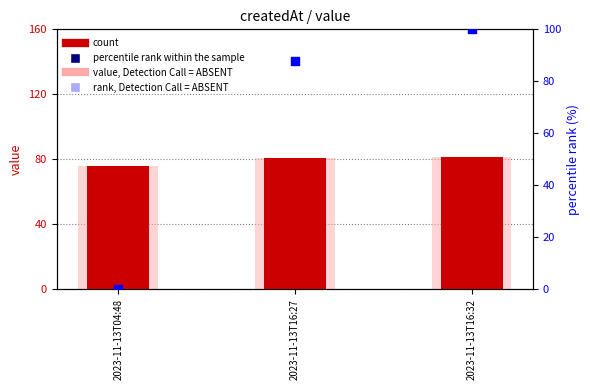

At which category is the sum across all series the highest?

2023-11-13T16:32